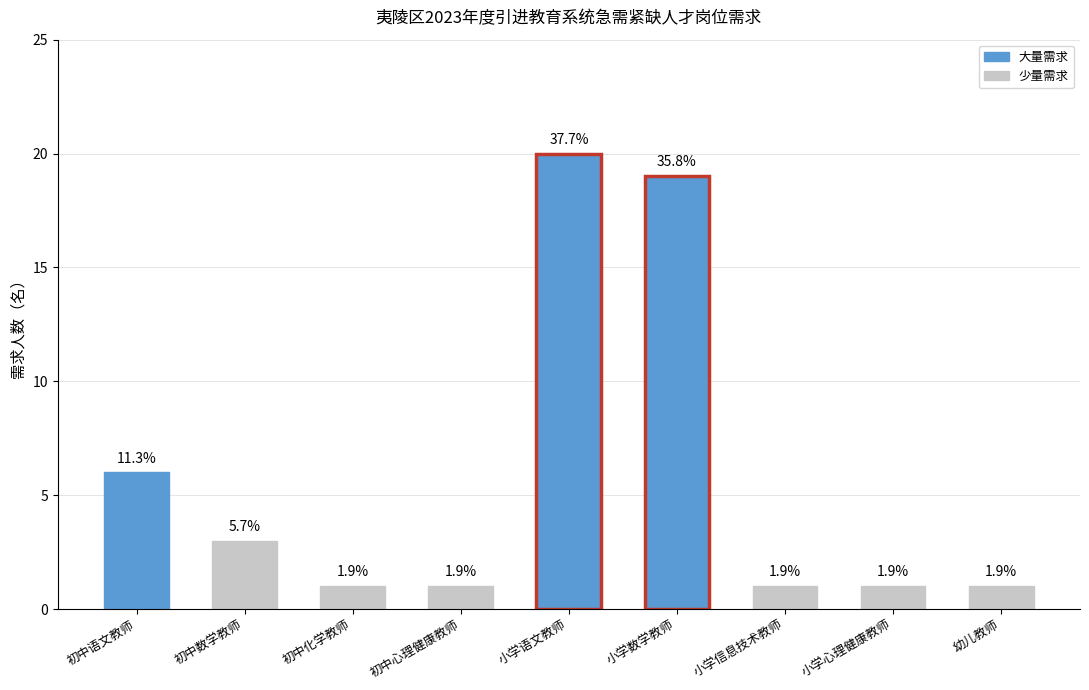

True or false: the data shows 28 at 小学语文教师.

False